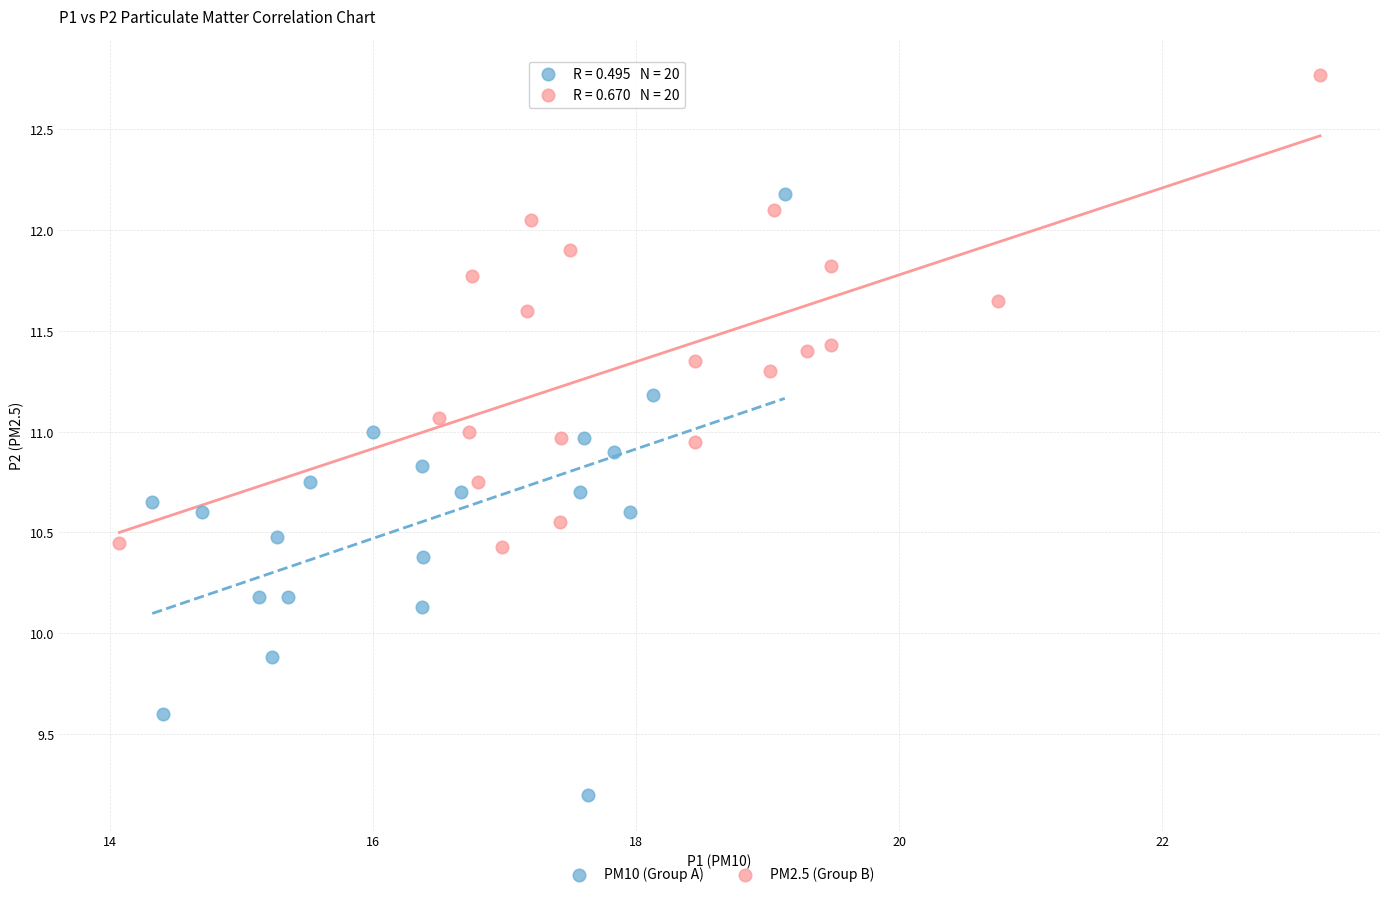

Which series has the largest Y range (max minus min)?

PM10 (Group A)